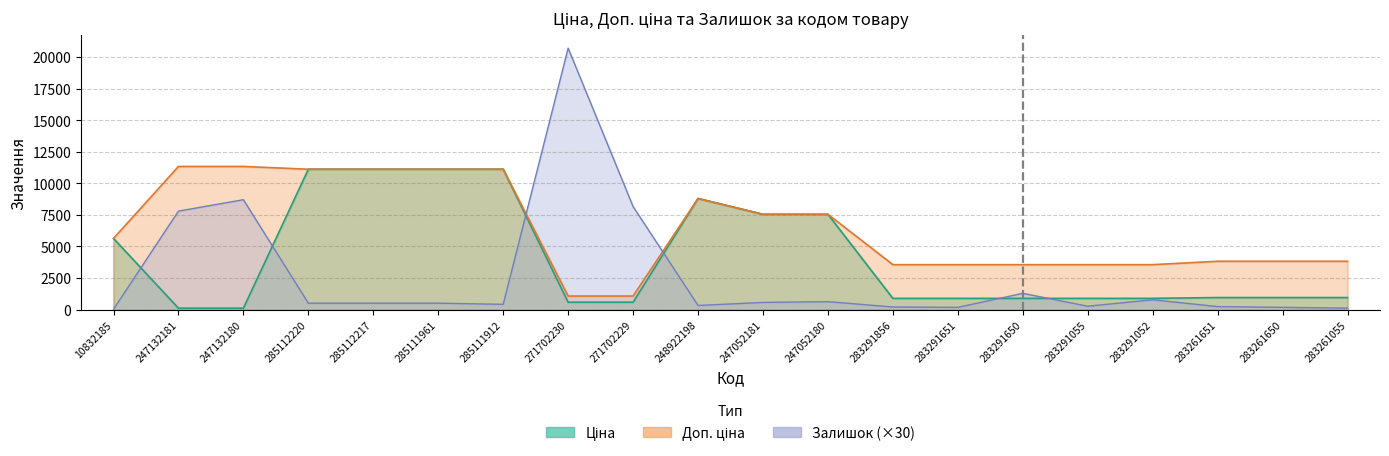

What are all the series names shown in the legend?

Ціна, Доп. ціна, Залишок